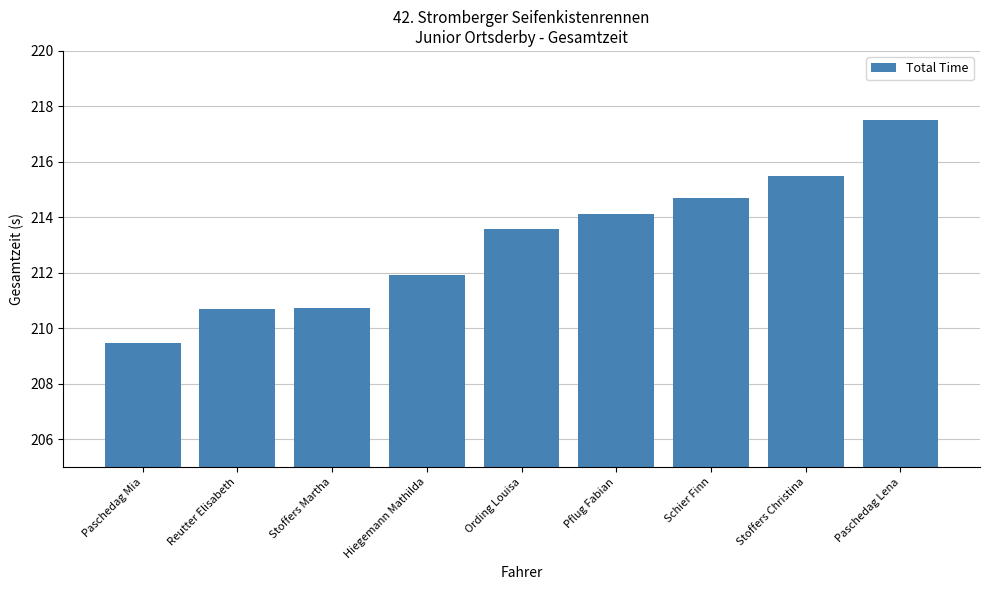

The value at Schier Finn is 334.2. True or false?

False